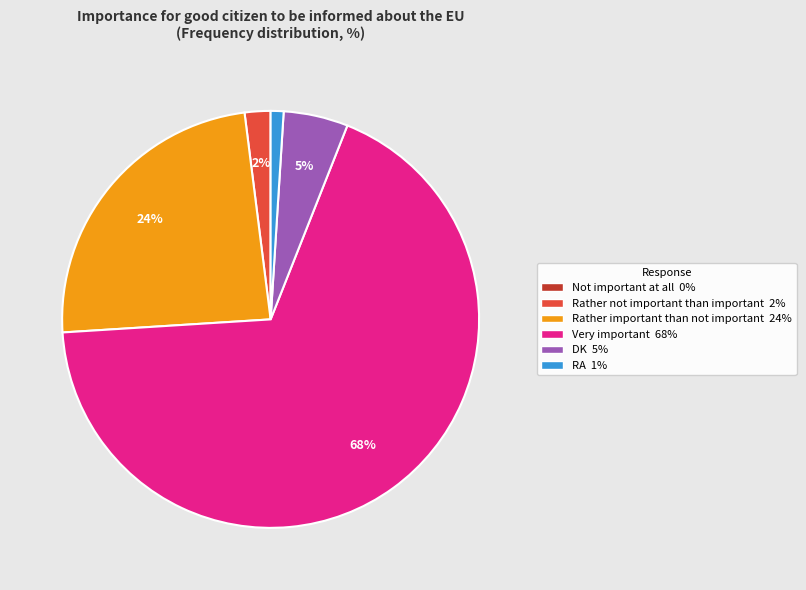

Is it true that Rather important than not important 24% is 24% of the pie?

True